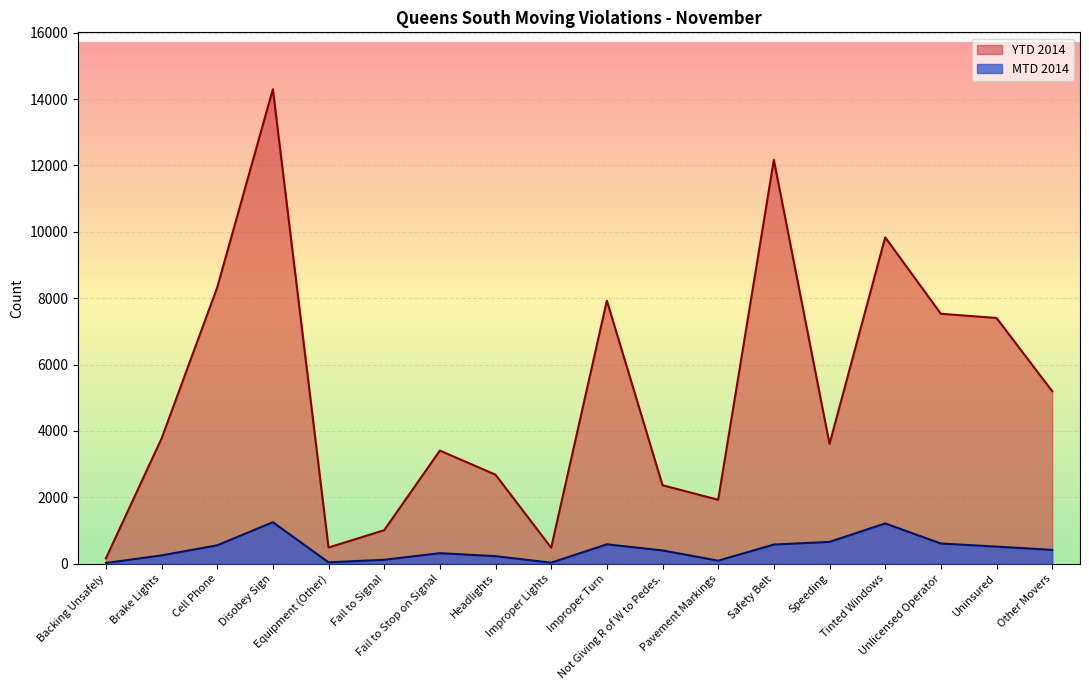

What is the highest value of the YTD 2014 series?

14297